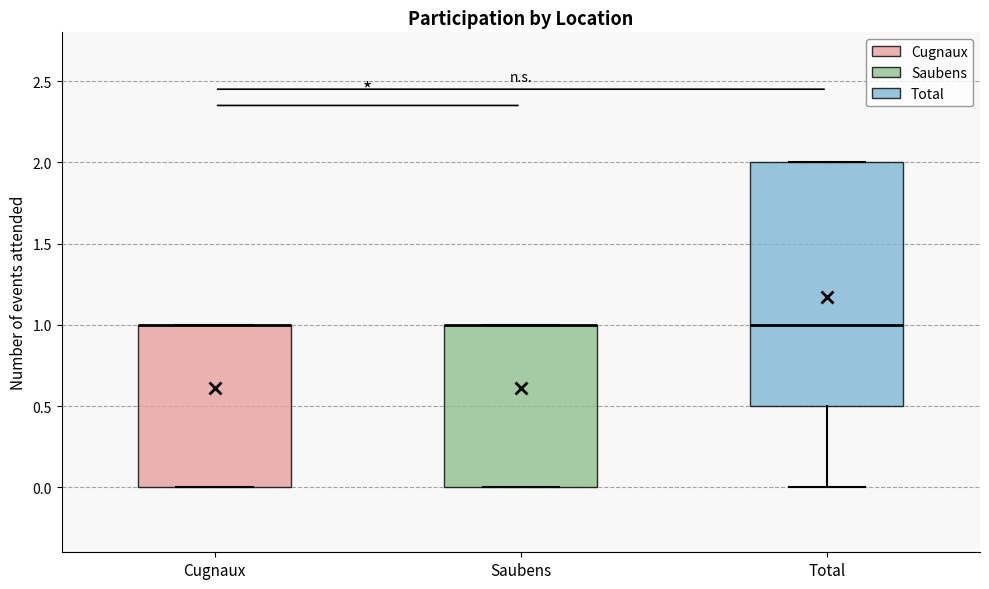

Reading left to right, transcribe this box plot: for each box, give where its median line is, the range the box spans, and where its two whiskers end, as read against the y-axis. The values are not printed on the chart, so give them approximately, as read against the axis.

Cugnaux: median 1.0 (drawn on the box's upper edge), box 0.0 to 1.0, whiskers 0.0 to 1.0
Saubens: median 1.0 (drawn on the box's upper edge), box 0.0 to 1.0, whiskers 0.0 to 1.0
Total: median 1.0, box 0.5 to 2.0, whiskers 0.0 to 2.0